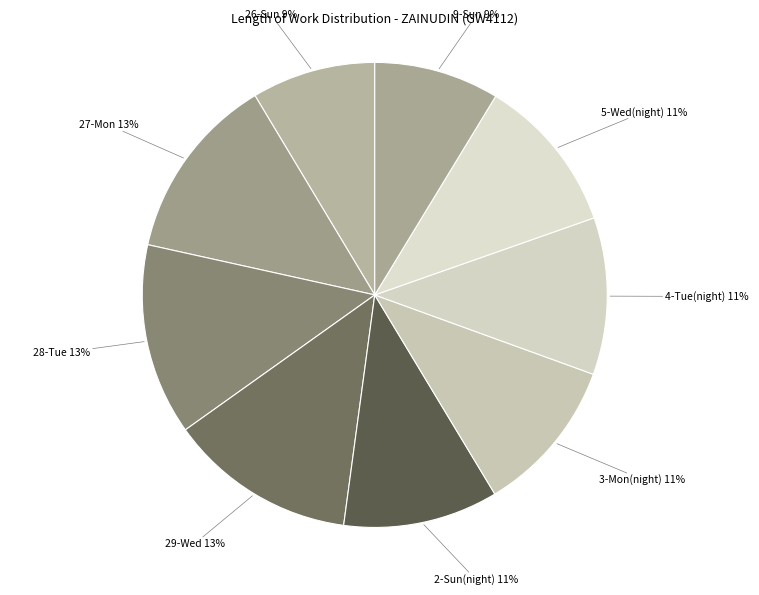

Do 27-Mon and 28-Tue together represent more than half of the pie?

No